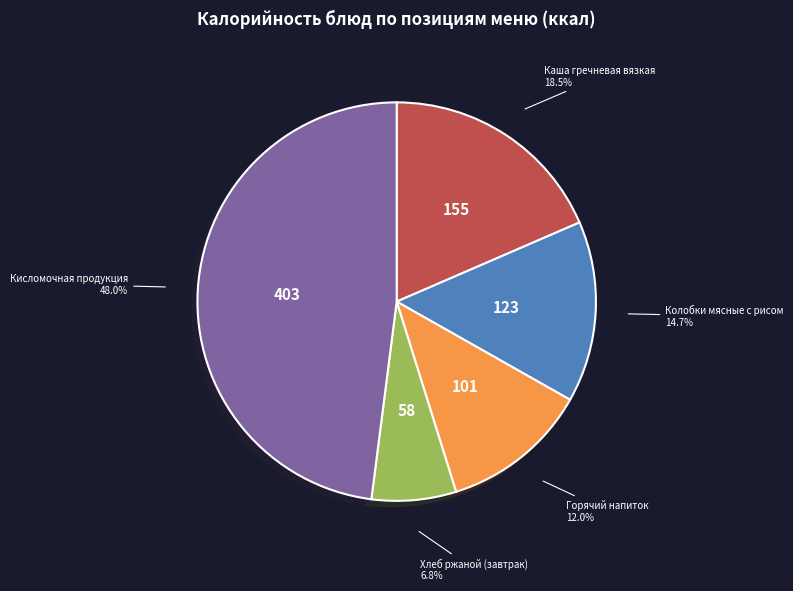

Count the number of slices in the pie.

5